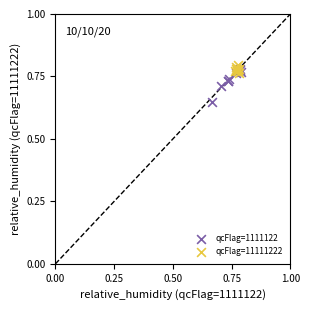

Which series has the widest spread of Y values?

qcFlag=1111122